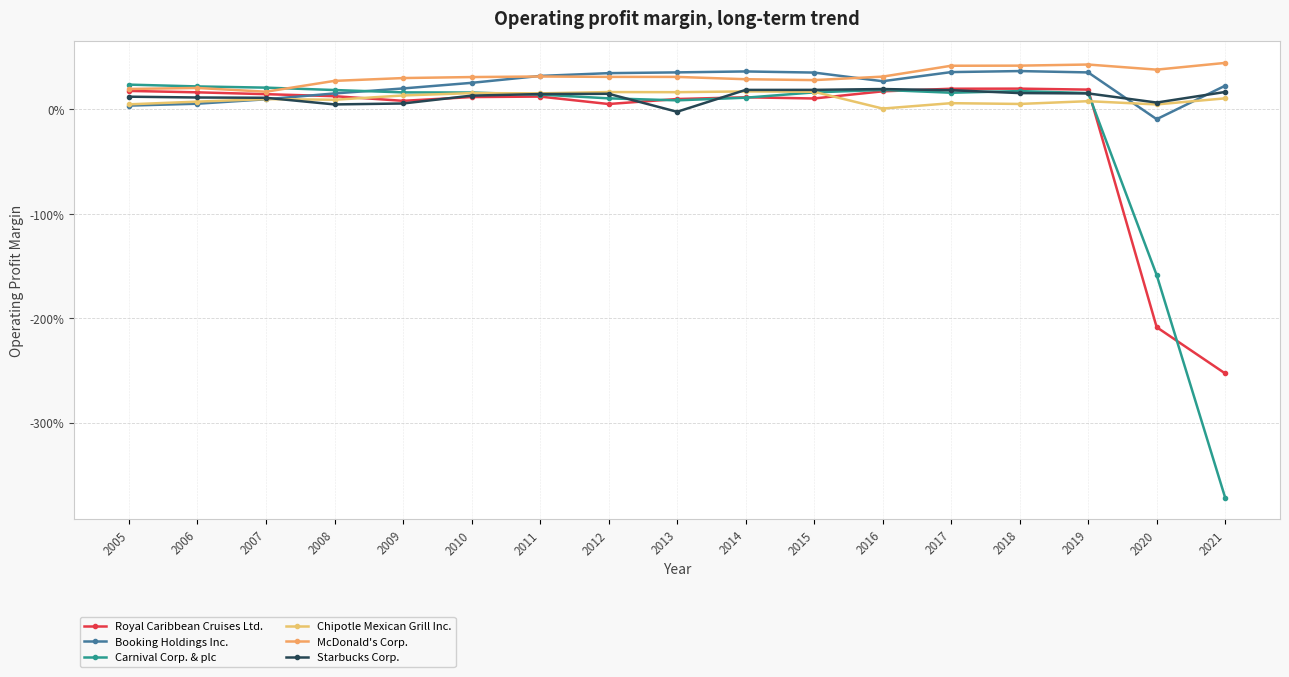

At which label is Royal Caribbean Cruises Ltd. closest to -1?

2012